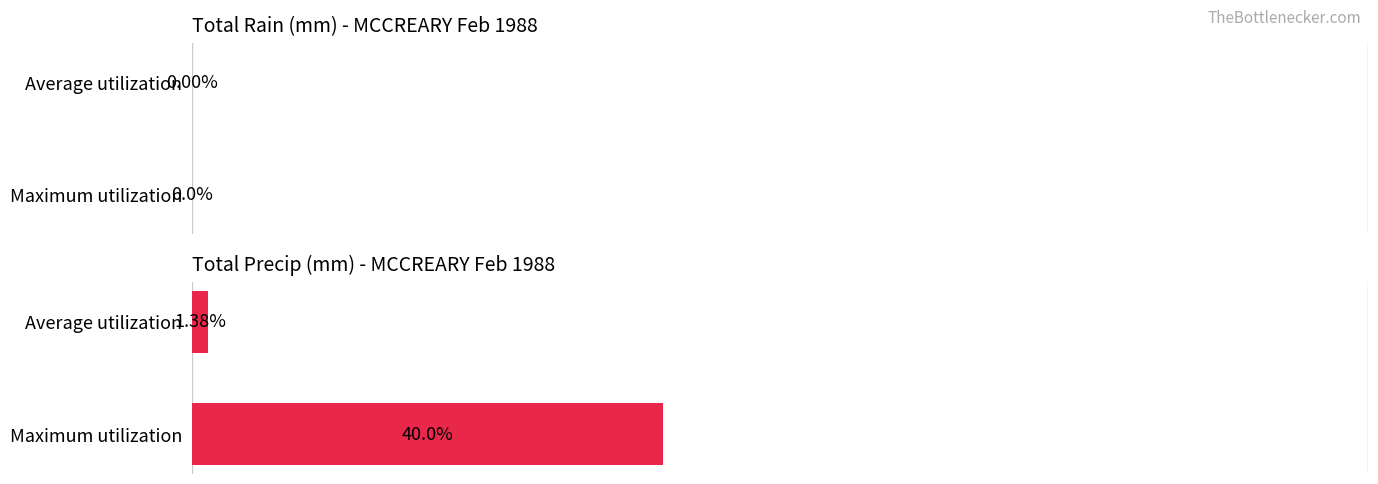

Which has a higher value, Maximum utilization or Average utilization?

Maximum utilization